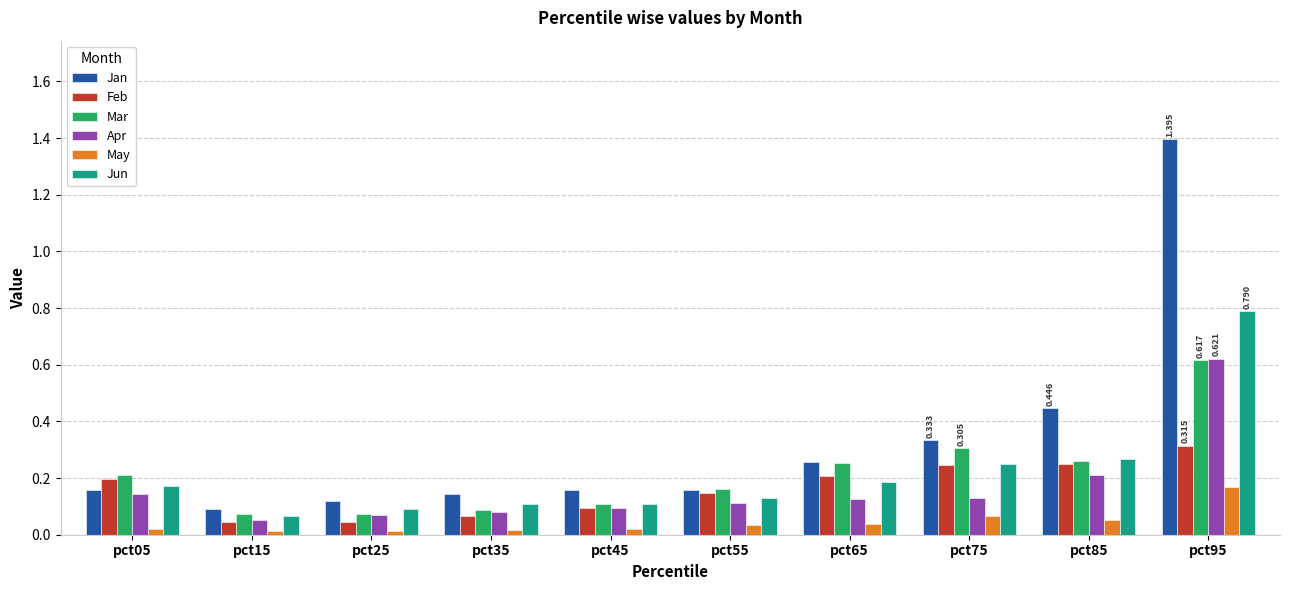

Is the value of May at pct25 greater than the value of Mar at pct55?

No